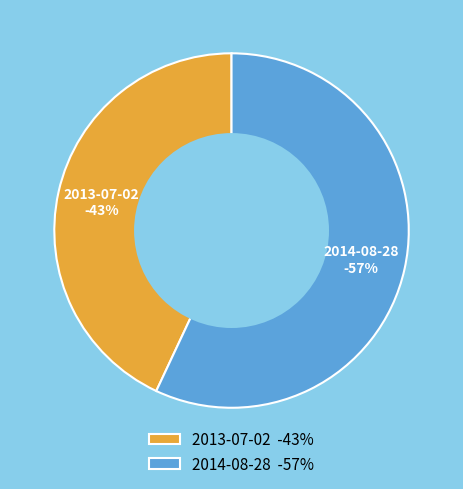

To the nearest percent, what portion does 2014-08-28 represent?

57%